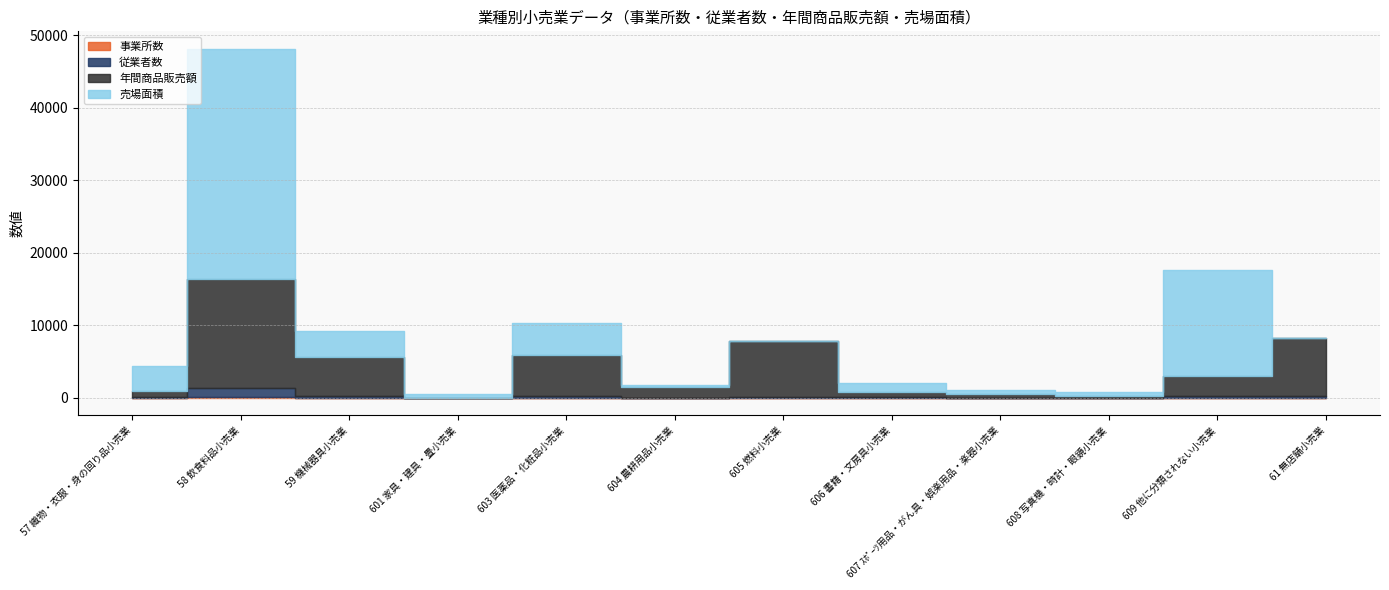

How many series are shown in this chart?

4